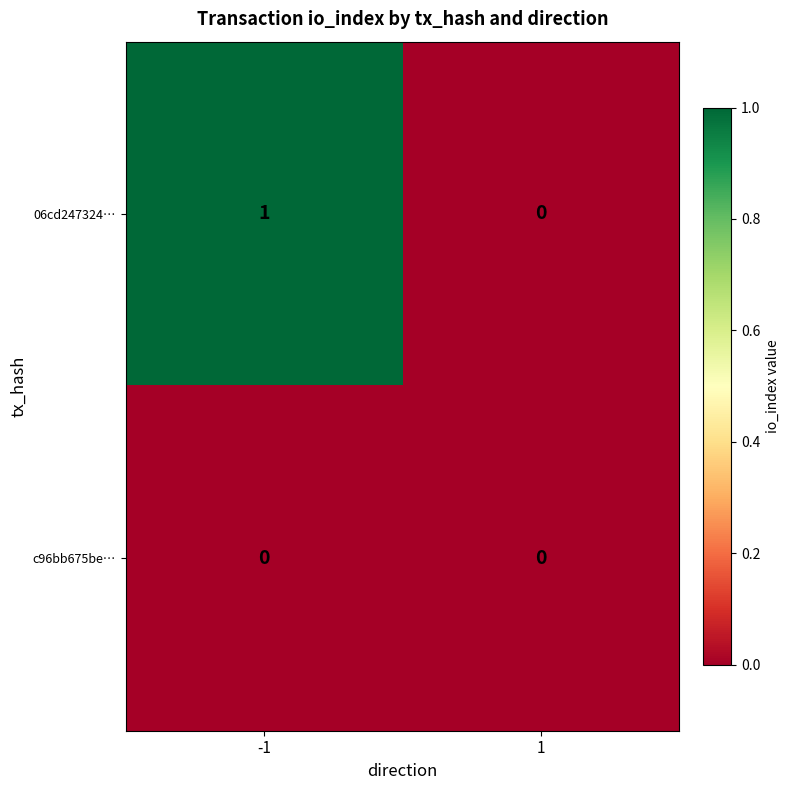

The value of 06cd247324… at -1 is 2. True or false?

False